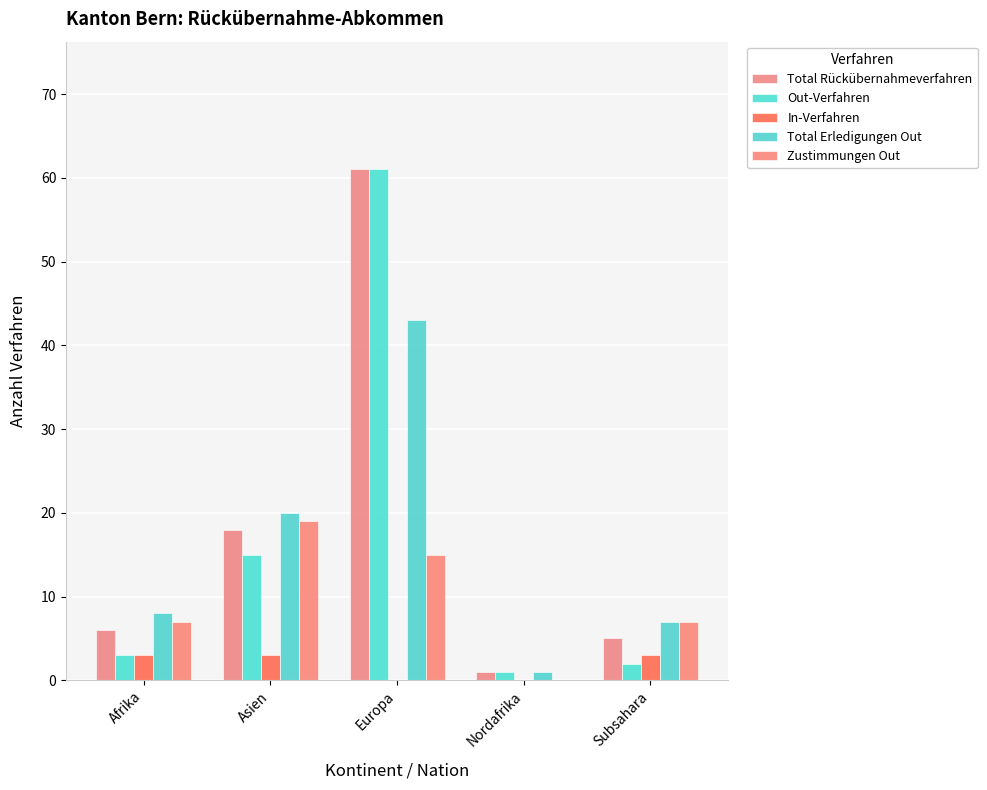

Count the number of data series in this chart.

5